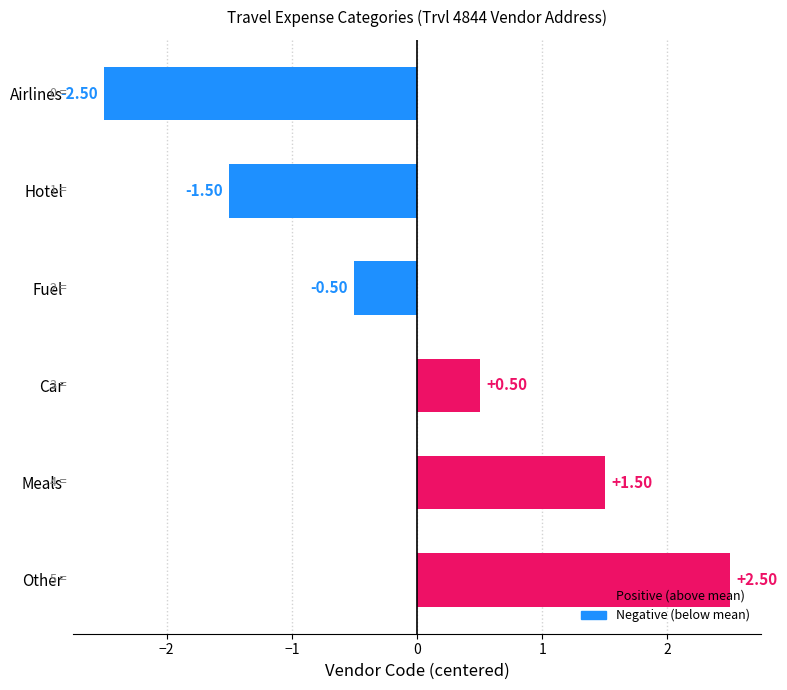

Which has a higher value, Other or Fuel?

Other